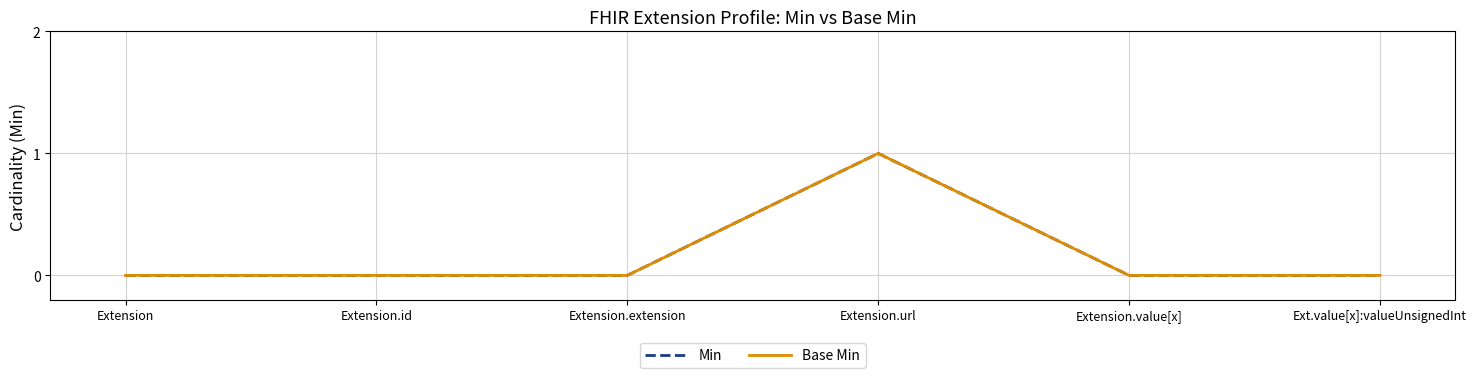

Does the chart display data point markers on the line(s)?

No